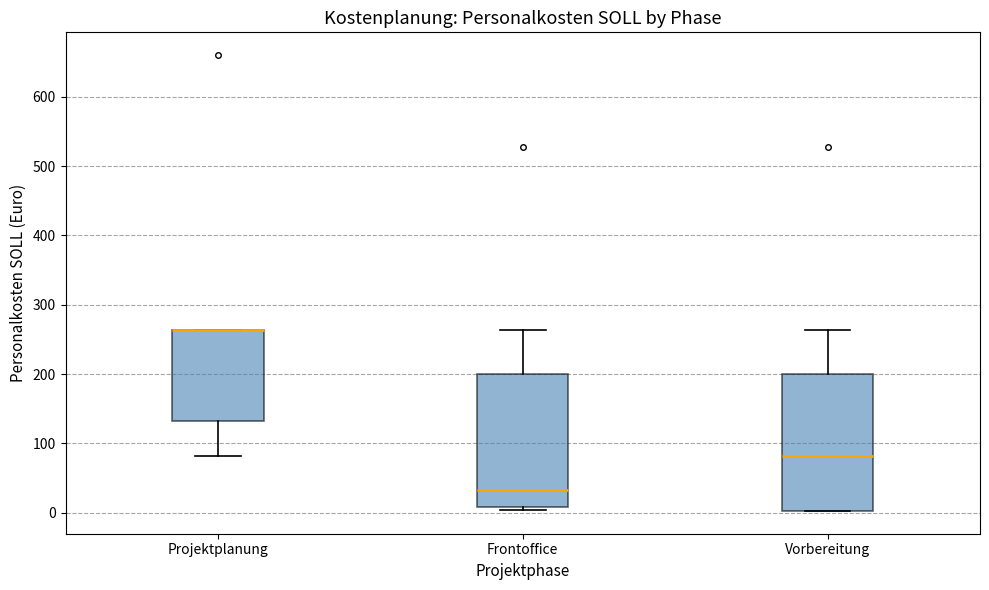

Reading left to right, transcribe this box plot: for each box, give where its median line is, the range the box spans, and where its two whiskers end, as read against the y-axis. The values are not printed on the chart, so give them approximately, as read against the axis.

Projektplanung: median 260 (drawn on the box's upper edge), box 130 to 260, whiskers 80 to 260
Frontoffice: median 30, box 10 to 200, whiskers 0 to 260
Vorbereitung: median 80, box 0 to 200, whiskers 0 to 260